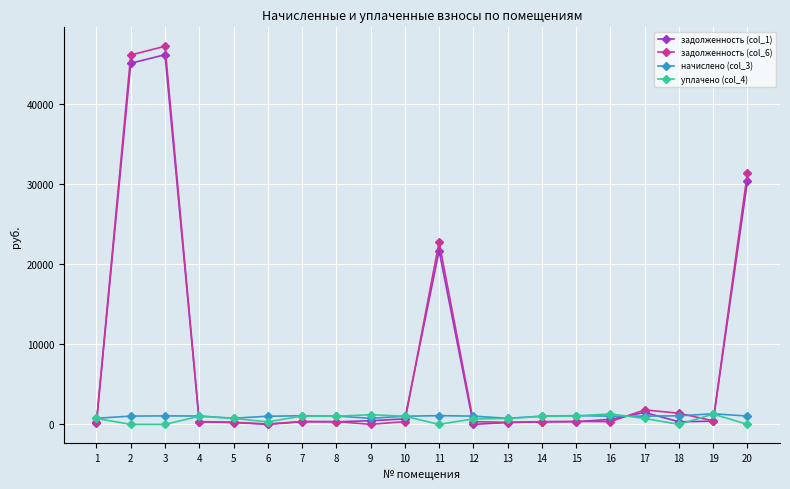

At which category is the sum across all series the highest?

3